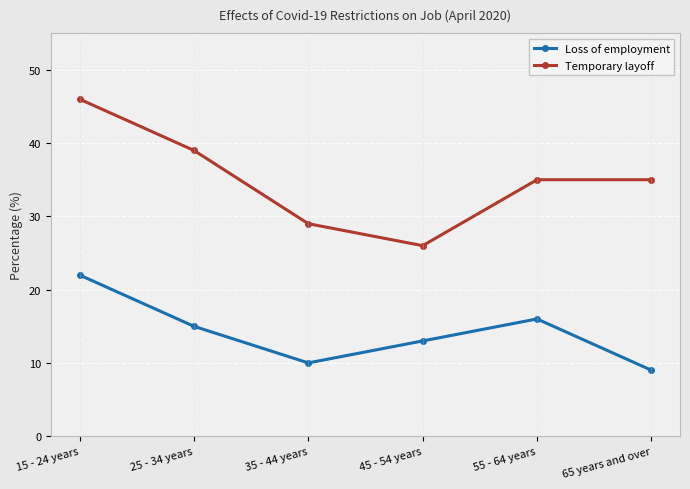

Which series has the widest spread of values?

Temporary layoff